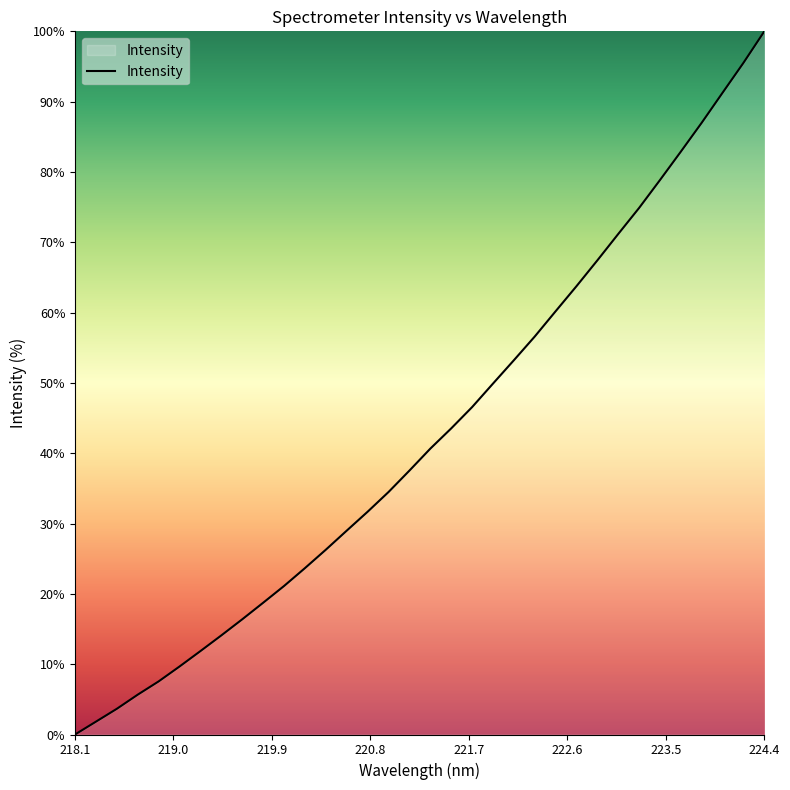

What is the maximum value shown in the chart?

100.0